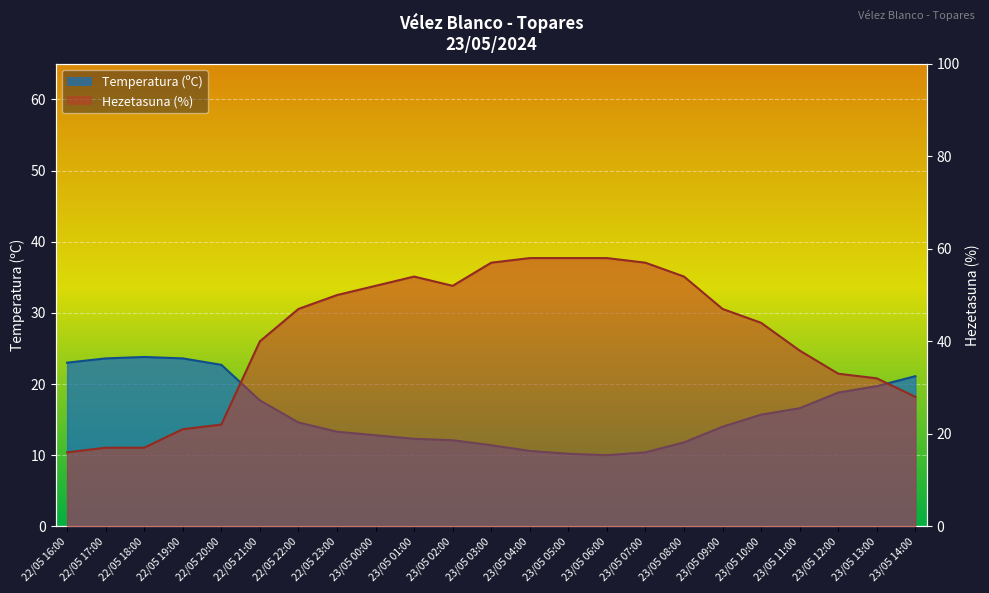

Reading left to right, what are all the values shown in this chart?

Temperatura (ºC): 23.0	23.6	23.8	23.6	22.7	17.7	14.6	13.3	12.8	12.3	12.1	11.4	10.6	10.2	10.0	10.4	11.8	14.0	15.7	16.6	18.8	19.7	21.1
Hezetasuna (%): 16.0	17.0	17.0	21.0	22.0	40.0	47.0	50.0	52.0	54.0	52.0	57.0	58.0	58.0	58.0	57.0	54.0	47.0	44.0	38.0	33.0	32.0	28.0